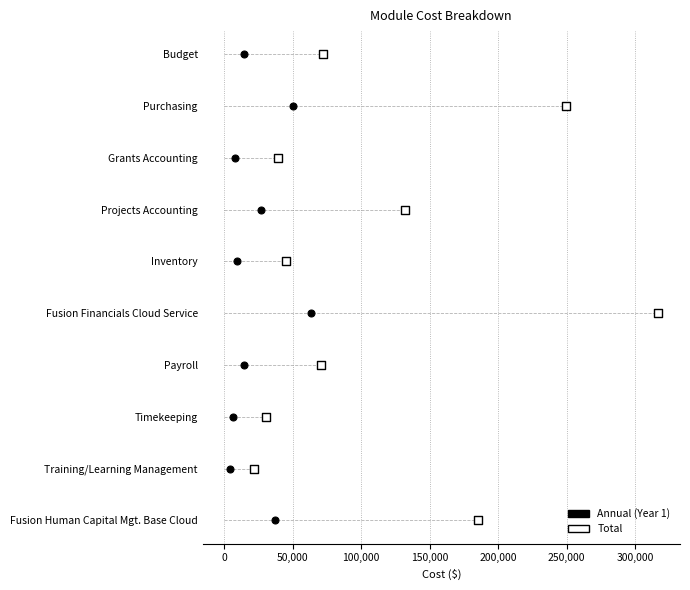

What are all the series names shown in the legend?

Total, Annual (Year 1)